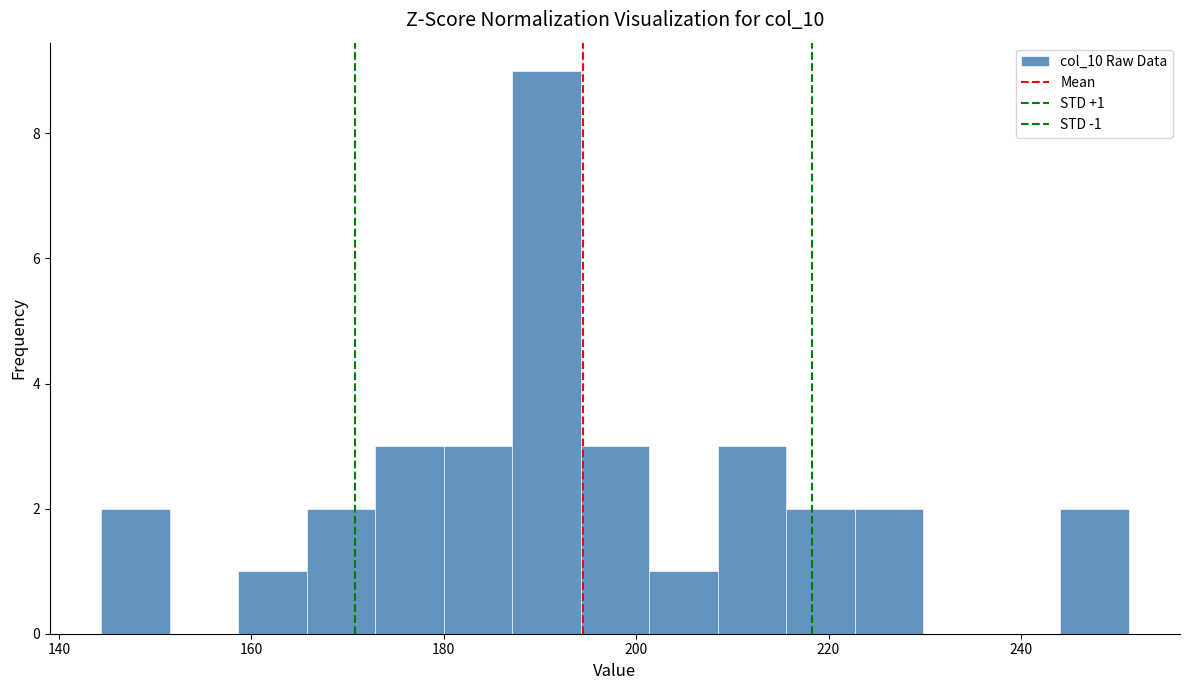

Read against the x-axis, roughly where is the centre of the tallest bar?

190